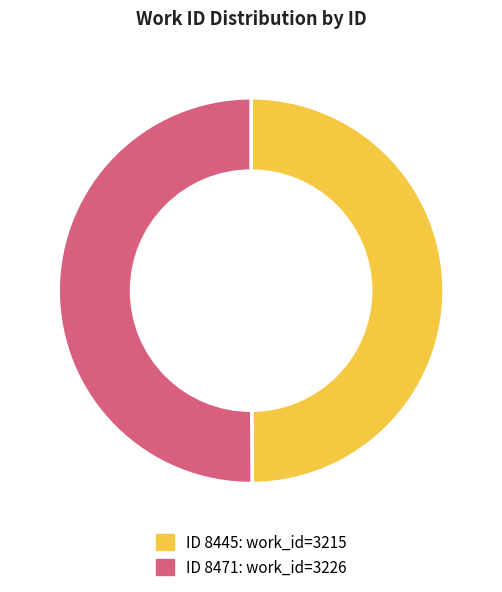

Count the number of slices in the pie.

2